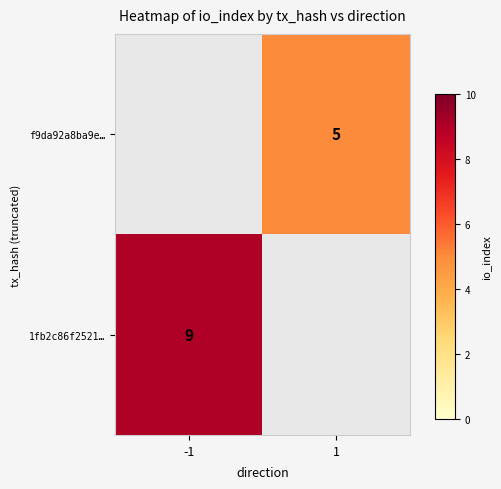

At which category does the chart reach its minimum across all series?

1